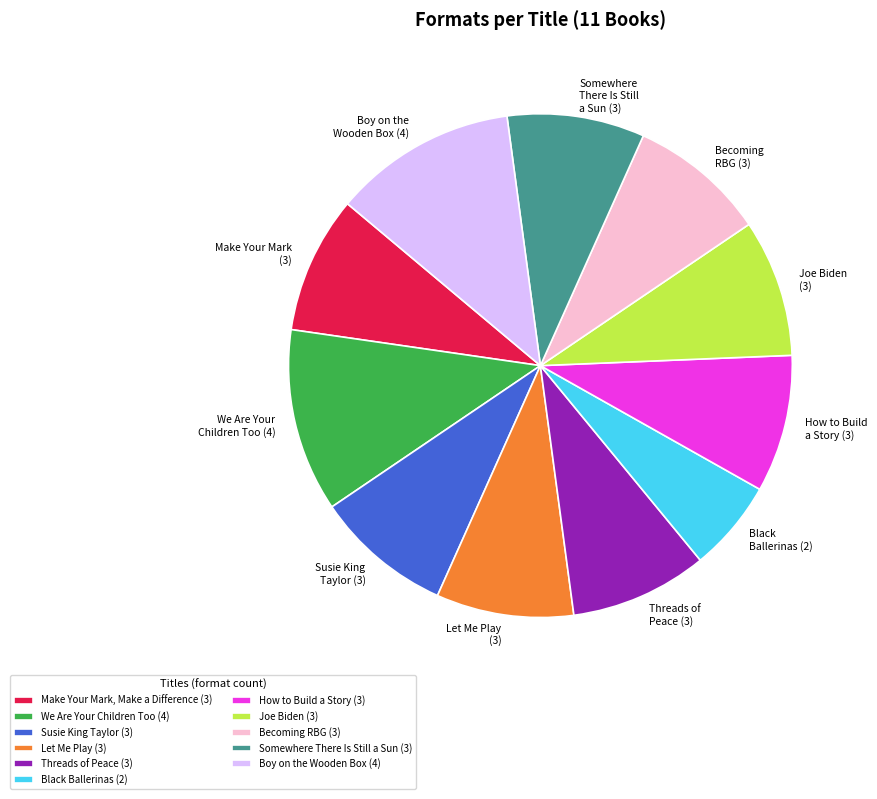

Approximately how many times larger is the value at How to Build a Story (3) compared to Black Ballerinas (2)?

1.5